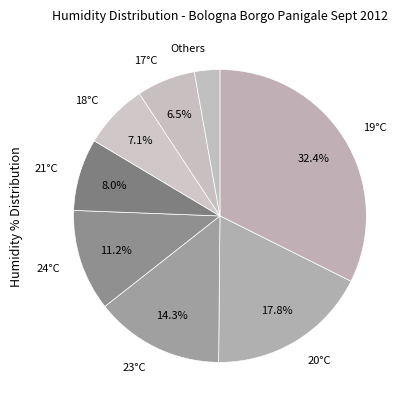

Rank the categories by value from lowest to highest.

Others, 17°C, 18°C, 21°C, 24°C, 23°C, 20°C, 19°C